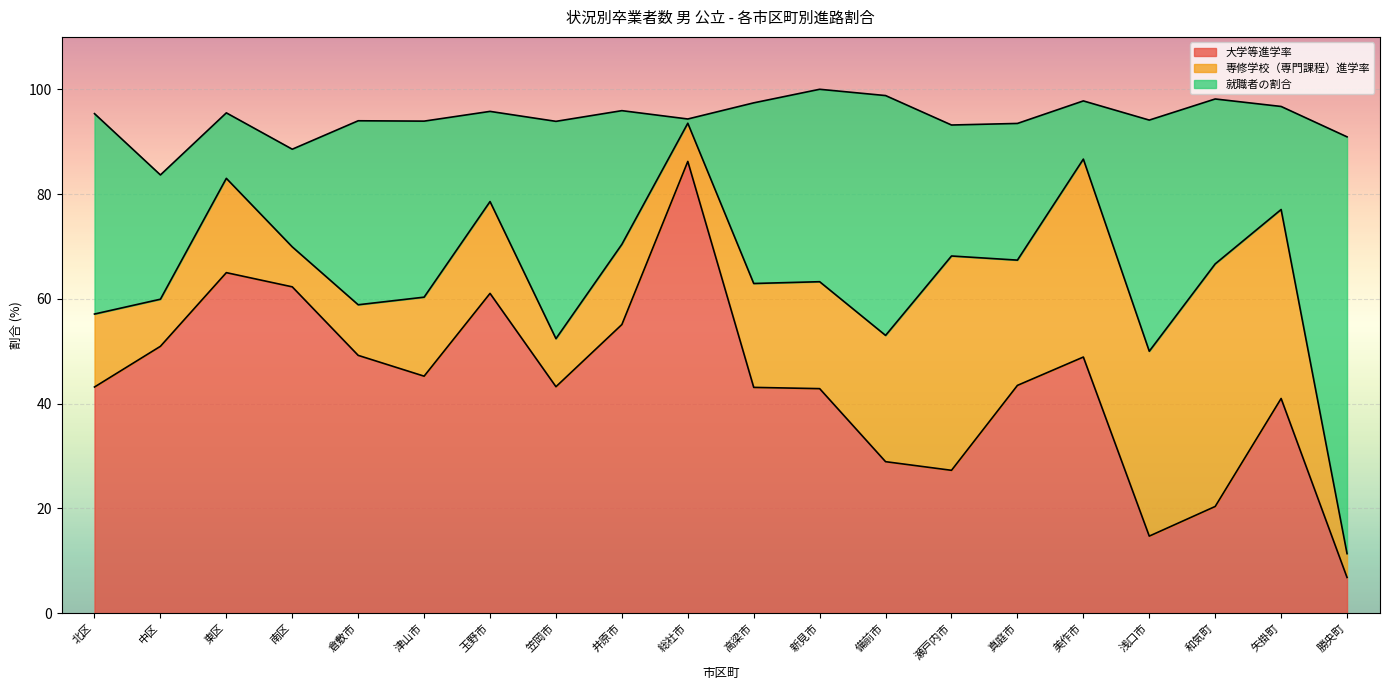

Is it true that 専修学校（専門課程）進学率 equals 27.4 at 新見市?

False